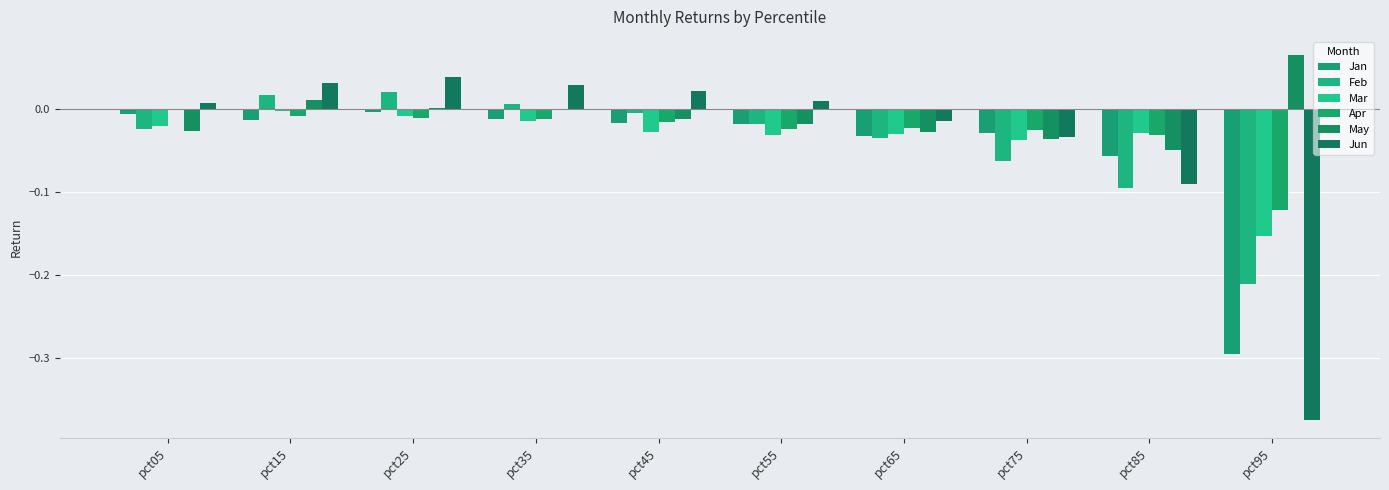

Between pct55 and pct35, which is larger?

pct35